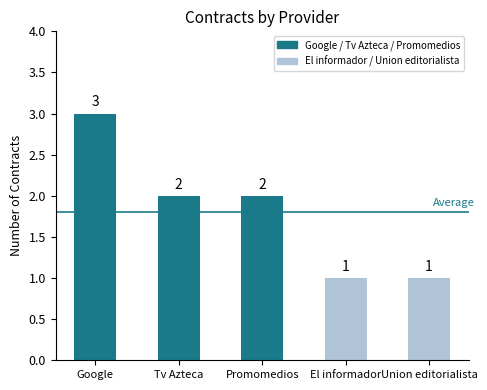

What is the difference between the maximum and minimum values?

2